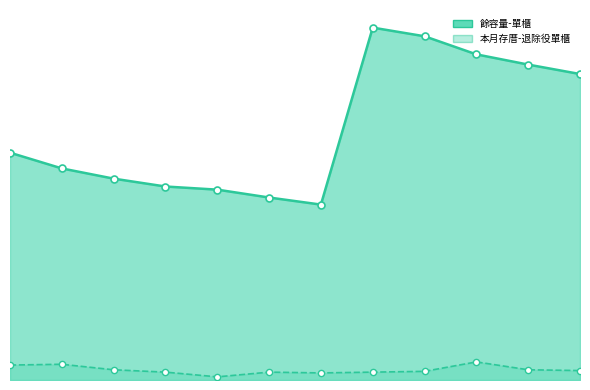

At how many categories does at least one series exceed 355?

5